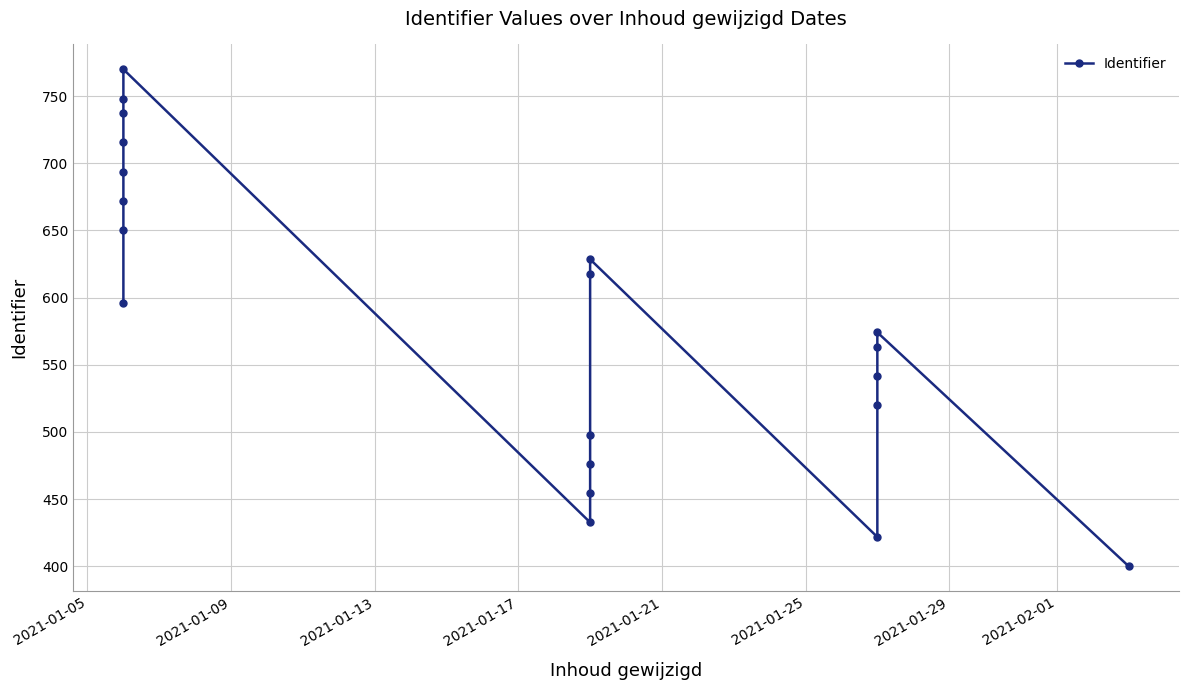

What is the value of the 18th point from the left?

563.2